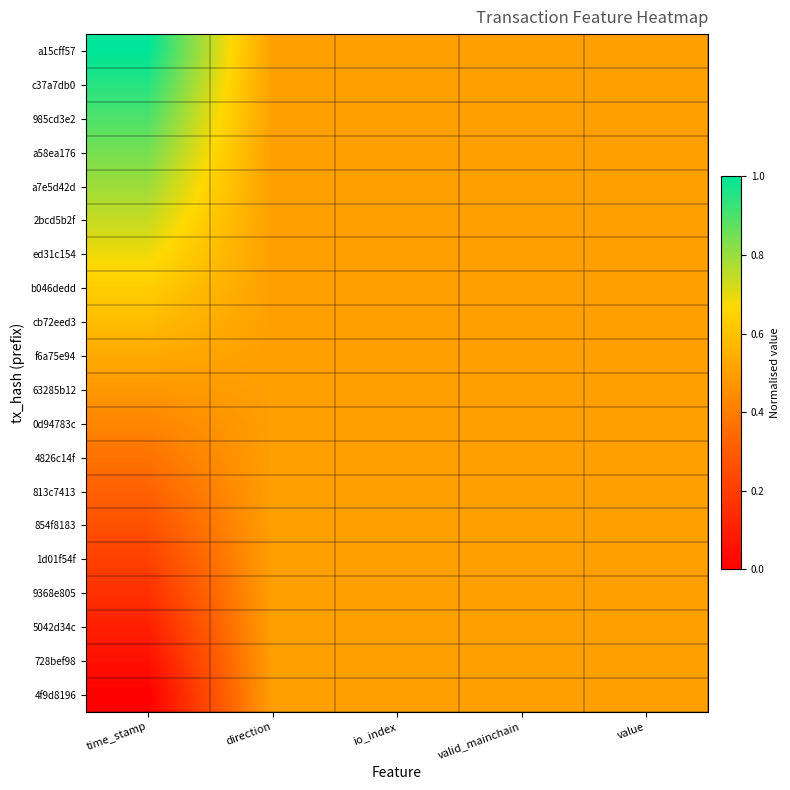

Reading left to right, transcribe all the data shown in this chart.

a15cff57: time_stamp=1.0	direction=0.5	io_index=0.5	valid_mainchain=0.5	value=0.5
c37a7db0: time_stamp=0.9	direction=0.5	io_index=0.5	valid_mainchain=0.5	value=0.5
985cd3e2: time_stamp=0.9	direction=0.5	io_index=0.5	valid_mainchain=0.5	value=0.5
a58ea176: time_stamp=0.8	direction=0.5	io_index=0.5	valid_mainchain=0.5	value=0.5
a7e5d42d: time_stamp=0.8	direction=0.5	io_index=0.5	valid_mainchain=0.5	value=0.5
2bcd5b2f: time_stamp=0.7	direction=0.5	io_index=0.5	valid_mainchain=0.5	value=0.5
ed31c154: time_stamp=0.7	direction=0.5	io_index=0.5	valid_mainchain=0.5	value=0.5
b046dedd: time_stamp=0.6	direction=0.5	io_index=0.5	valid_mainchain=0.5	value=0.5
cb72eed3: time_stamp=0.6	direction=0.5	io_index=0.5	valid_mainchain=0.5	value=0.5
f6a75e94: time_stamp=0.5	direction=0.5	io_index=0.5	valid_mainchain=0.5	value=0.5
63285b12: time_stamp=0.5	direction=0.5	io_index=0.5	valid_mainchain=0.5	value=0.5
0d94783c: time_stamp=0.4	direction=0.5	io_index=0.5	valid_mainchain=0.5	value=0.5
4826c14f: time_stamp=0.4	direction=0.5	io_index=0.5	valid_mainchain=0.5	value=0.5
813c7413: time_stamp=0.3	direction=0.5	io_index=0.5	valid_mainchain=0.5	value=0.5
854f8183: time_stamp=0.3	direction=0.5	io_index=0.5	valid_mainchain=0.5	value=0.5
1d01f54f: time_stamp=0.2	direction=0.5	io_index=0.5	valid_mainchain=0.5	value=0.5
9368e805: time_stamp=0.2	direction=0.5	io_index=0.5	valid_mainchain=0.5	value=0.5
5042d34c: time_stamp=0.1	direction=0.5	io_index=0.5	valid_mainchain=0.5	value=0.5
728bef98: time_stamp=0.1	direction=0.5	io_index=0.5	valid_mainchain=0.5	value=0.5
4f9d8196: time_stamp=0.0	direction=0.5	io_index=0.5	valid_mainchain=0.5	value=0.5